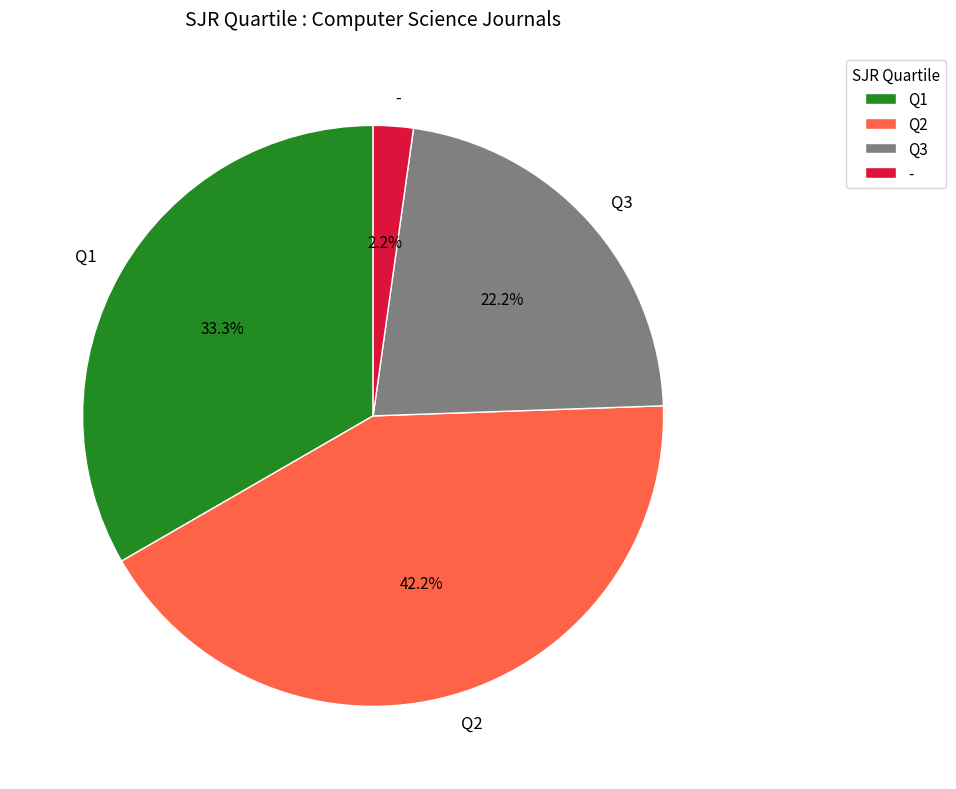

Does any single category account for the majority?

No